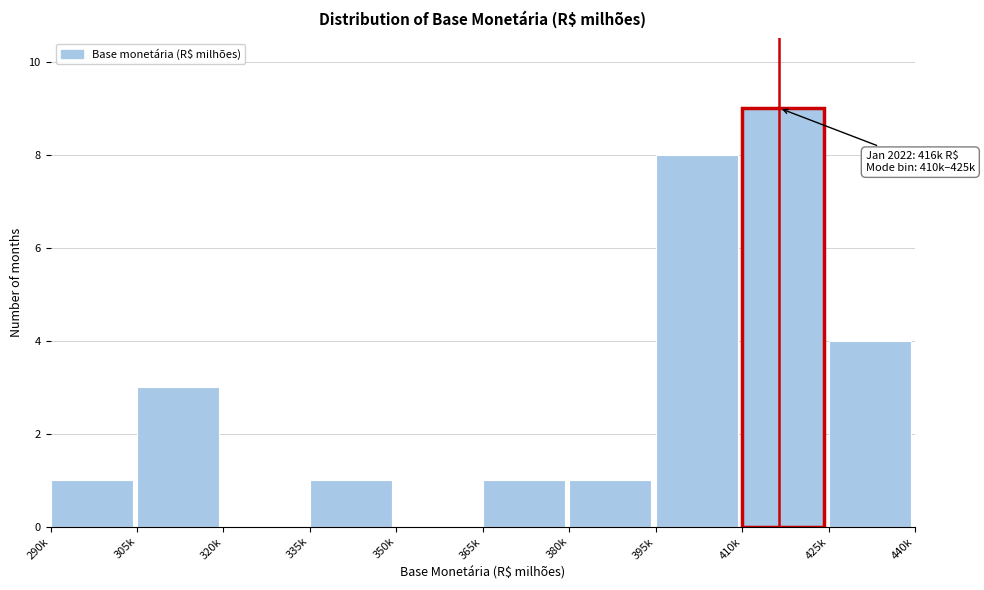

Reading left to right, what are all the values shown in this chart?

290k=1	305k=3	320k=0	335k=1	350k=0	365k=1	380k=1	395k=8	410k=9	425k=4